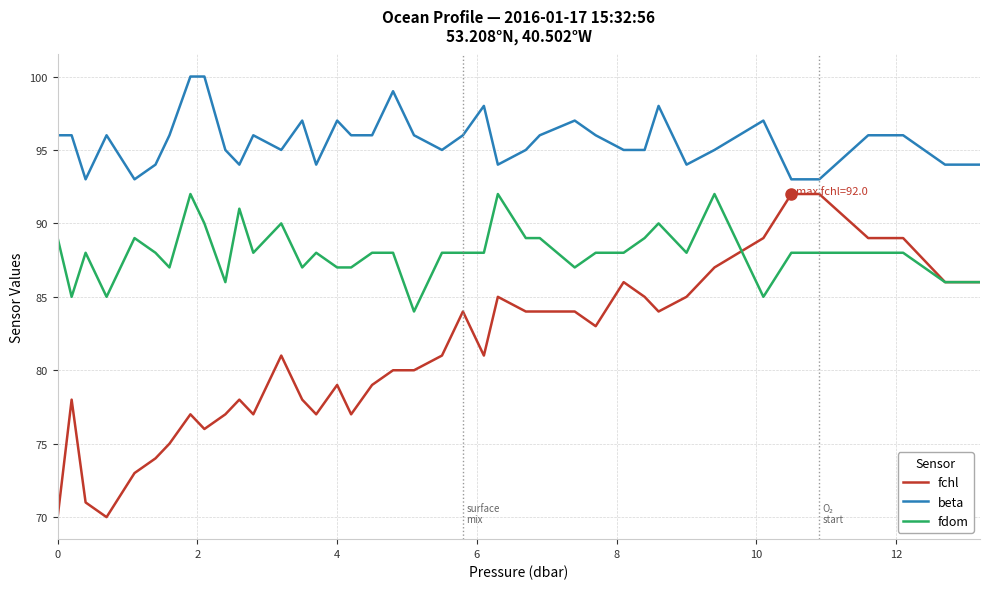

True or false: fchl has more than 0 interior local peaks.

True